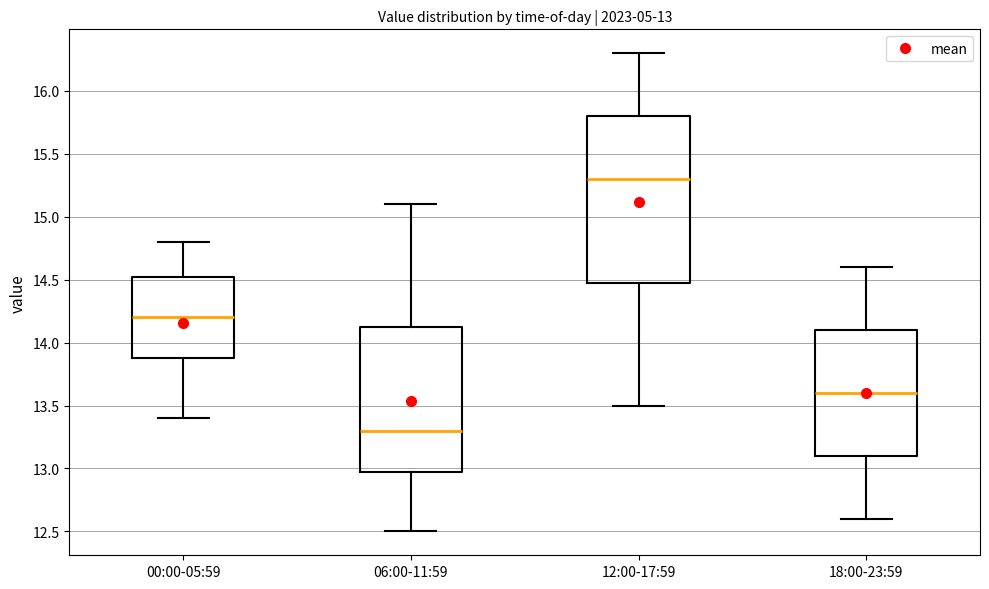

Which box's median line is the lowest?

06:00-11:59